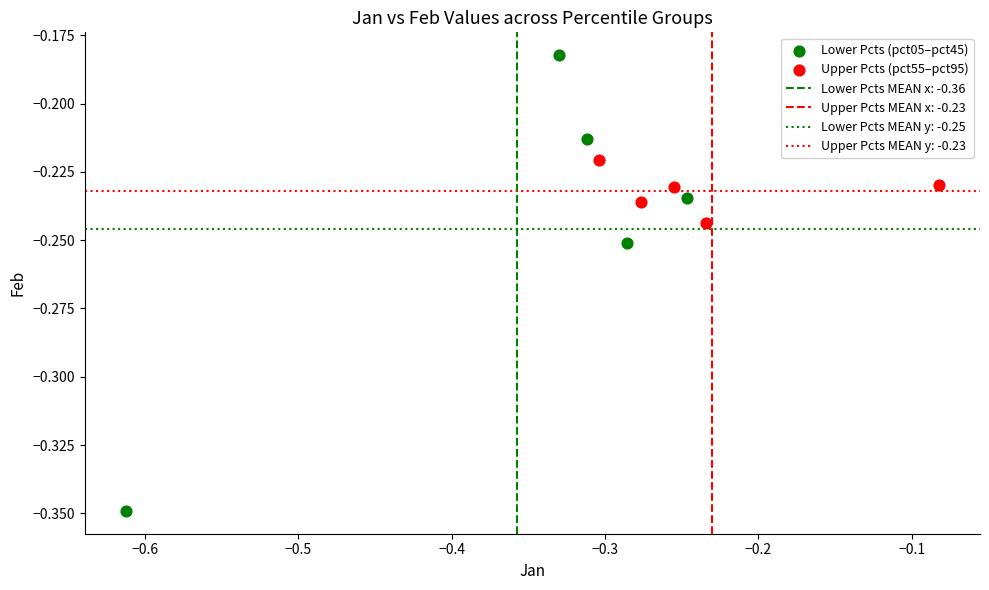

Which series reaches the maximum Y coordinate?

Lower Pcts (pct05–pct45)